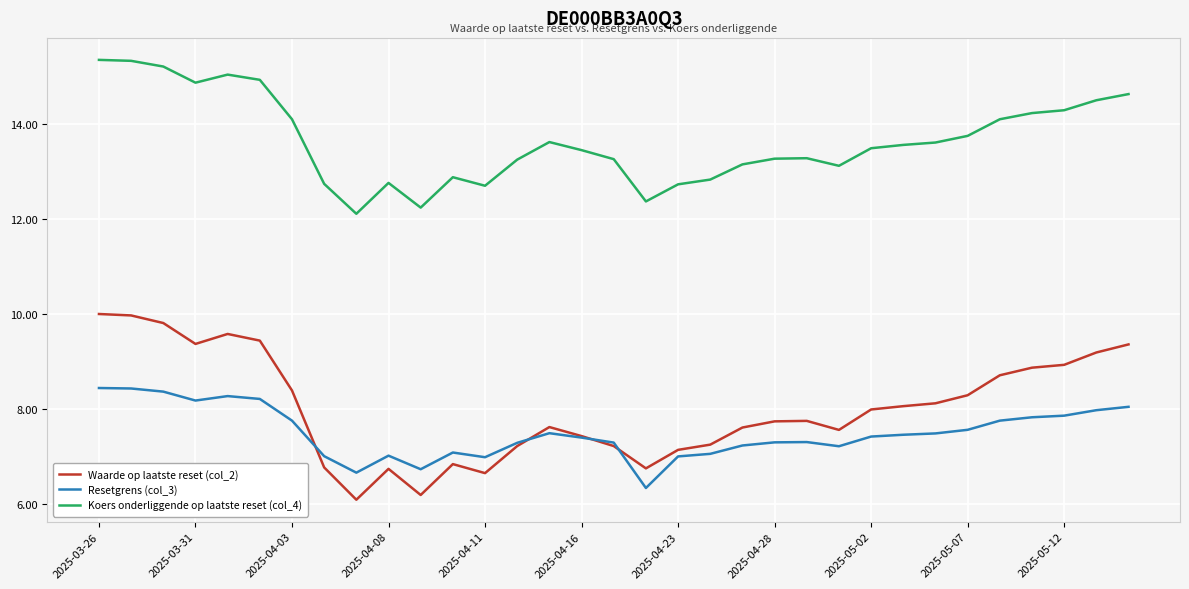

What is the lowest value of the Koers onderliggende op laatste reset (col_4) series?

12.1